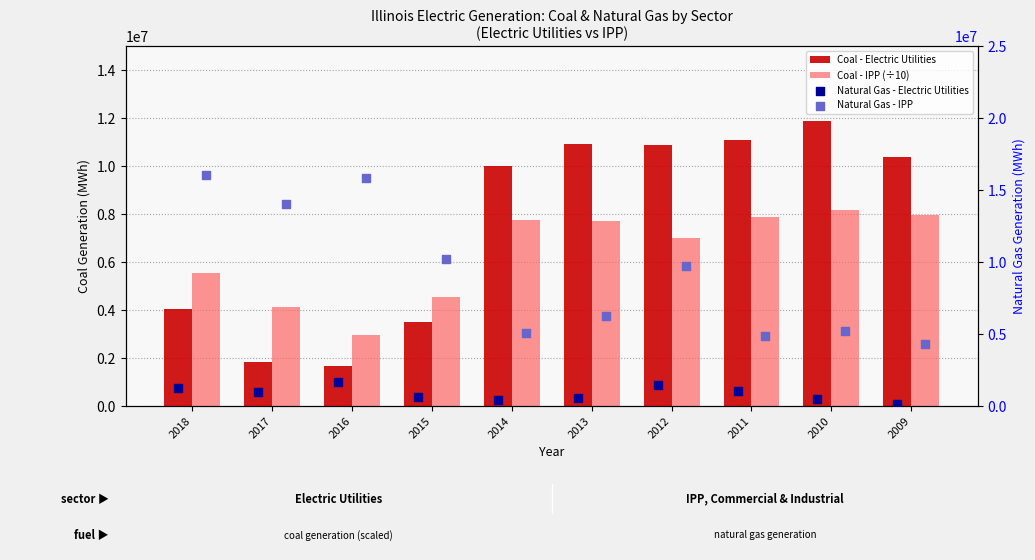

Which series has the largest Y range (max minus min)?

Natural Gas - IPP